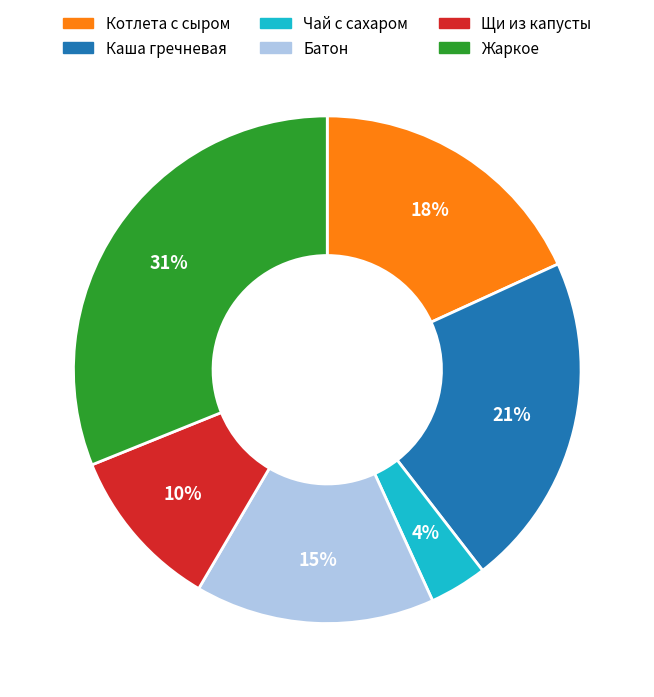

To the nearest percent, what is the difference between the largest and smallest slice percentages?

27%